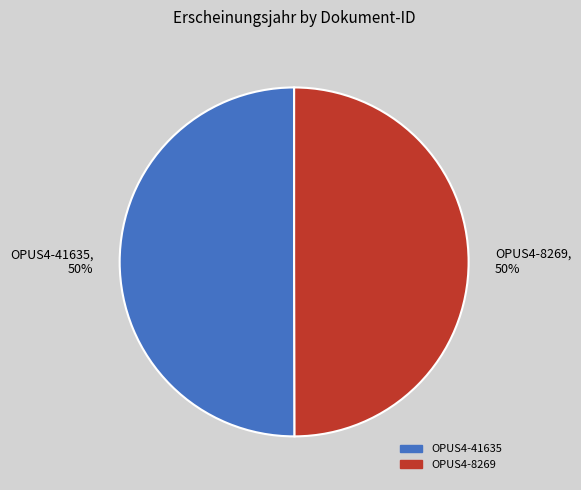

To the nearest percent, what is the average slice percentage?

50%